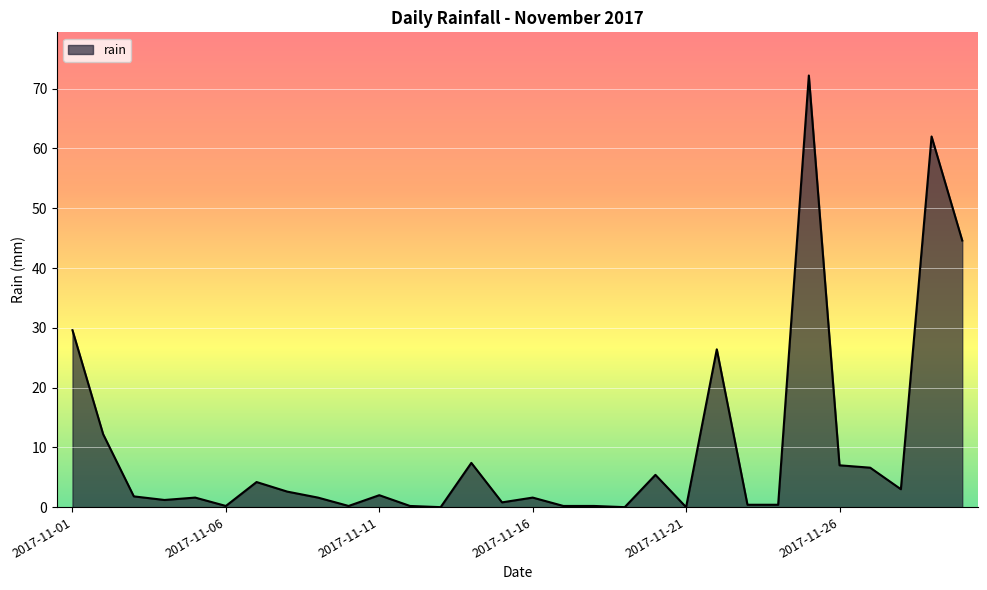

What is the maximum value shown in the chart?

72.2